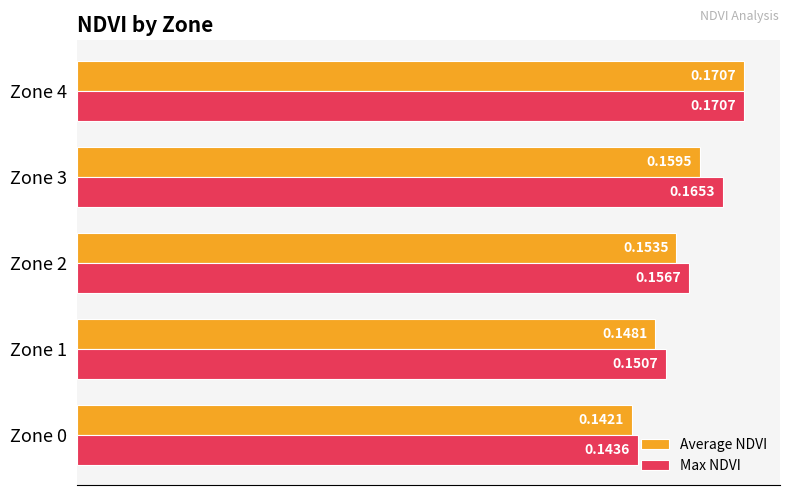

At which category is the sum across all series the highest?

Zone 4